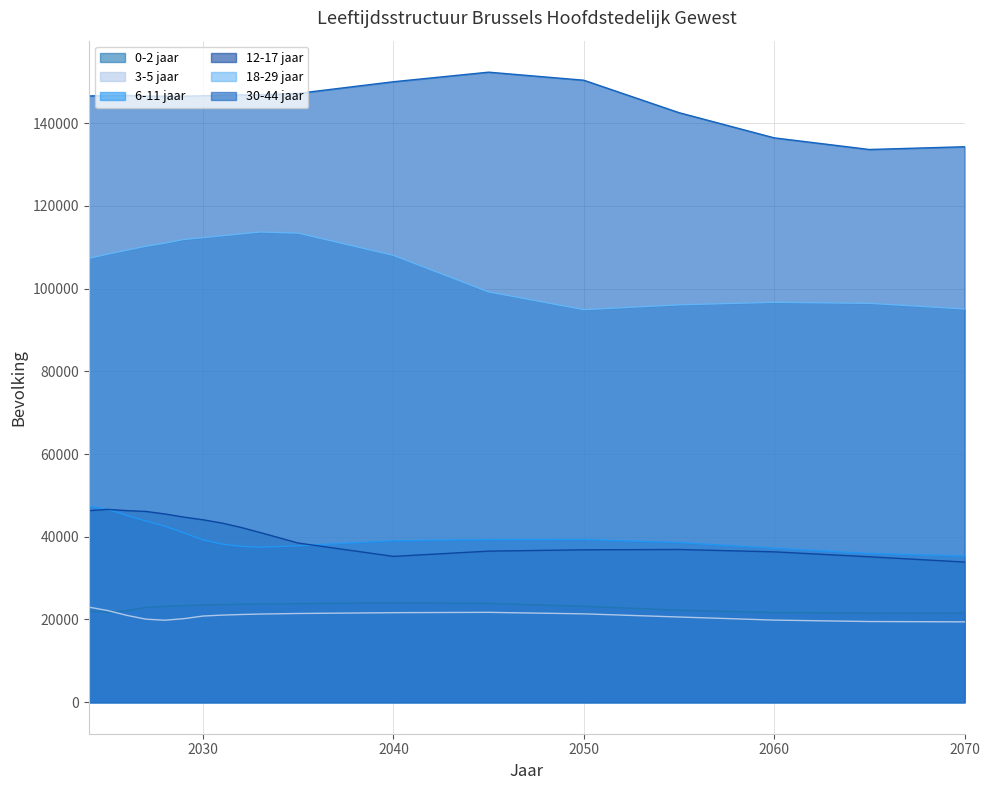

What is the sum of the 0-2 jaar values at 2070 and 2025?

43301